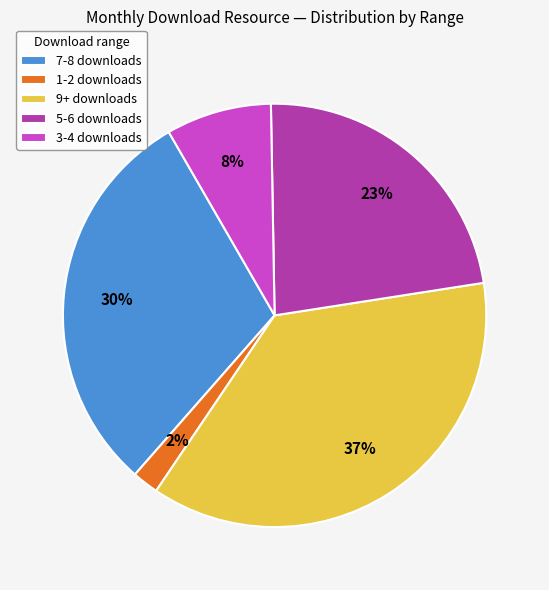

Combined, do 7-8 downloads and 3-4 downloads account for over 50%?

No